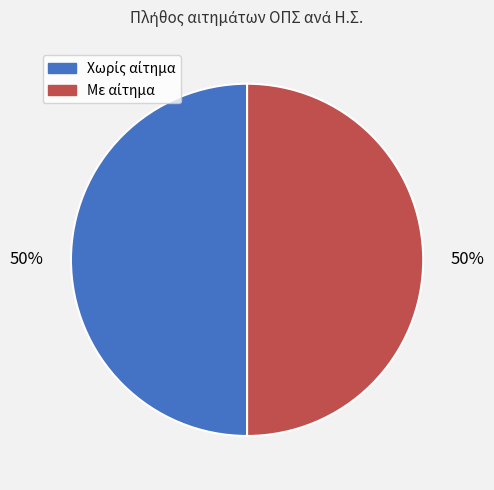

To the nearest percent, what is the average slice percentage?

50%